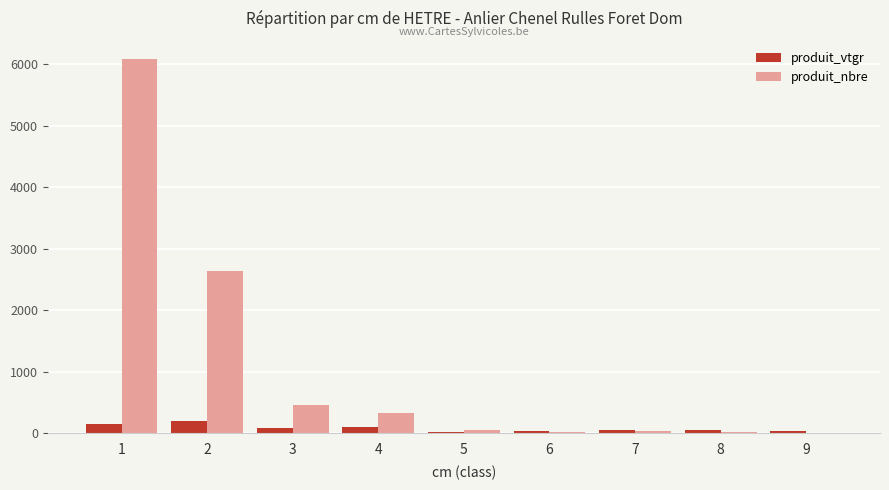

Does the chart contain stacked bars?

No